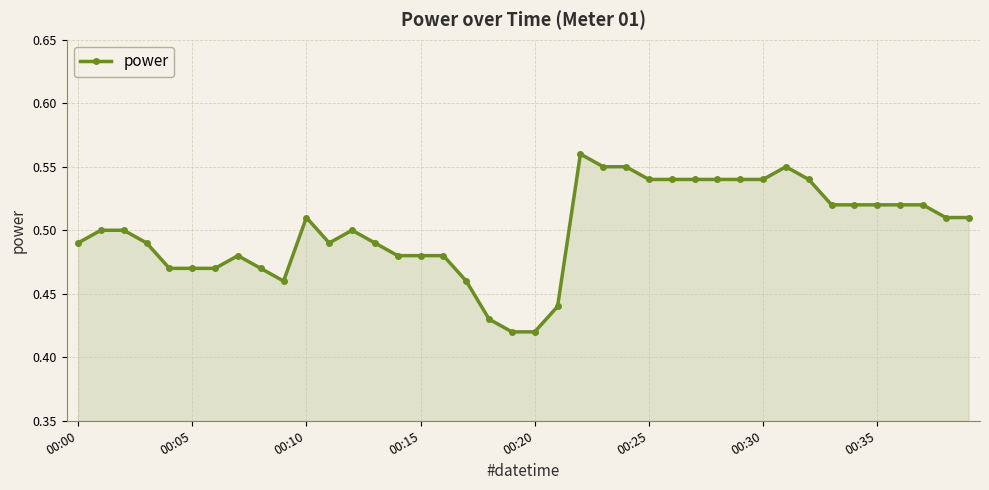

True or false: the data has more than 1 interior local peaks.

True